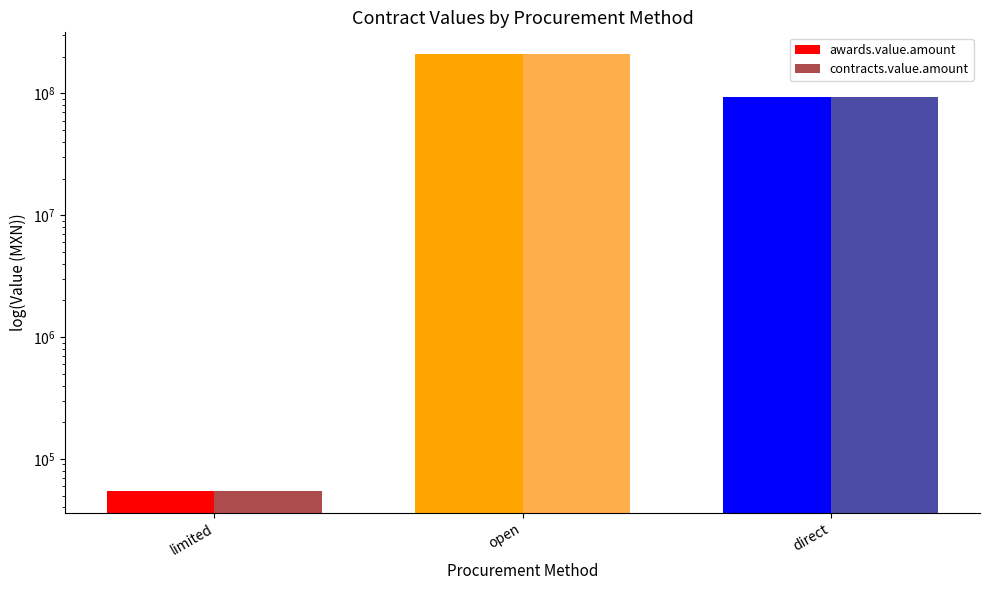

How many categories are shown in the chart?

3